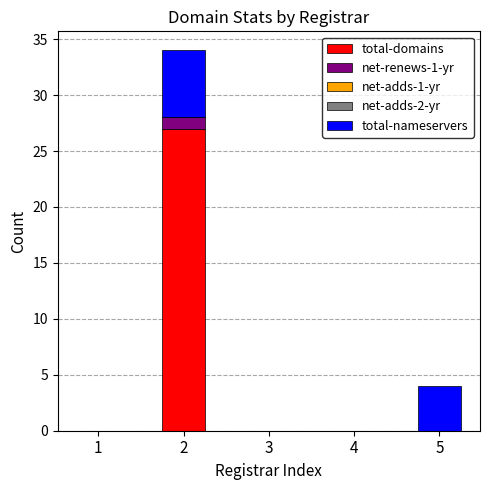

What is the maximum value for total-domains?

27